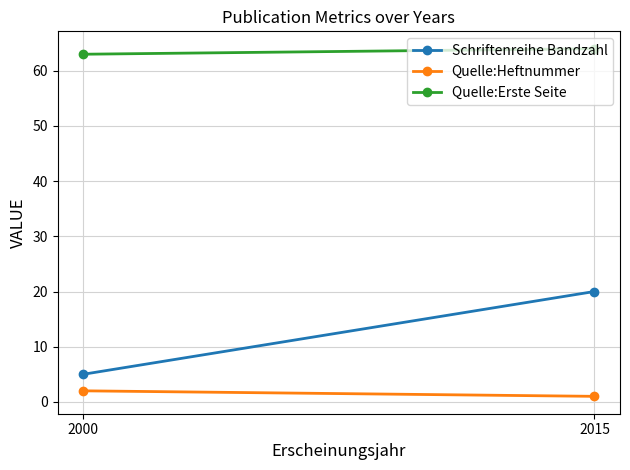

Rank the series by their average value, from highest to lowest.

Quelle:Erste Seite, Schriftenreihe Bandzahl, Quelle:Heftnummer